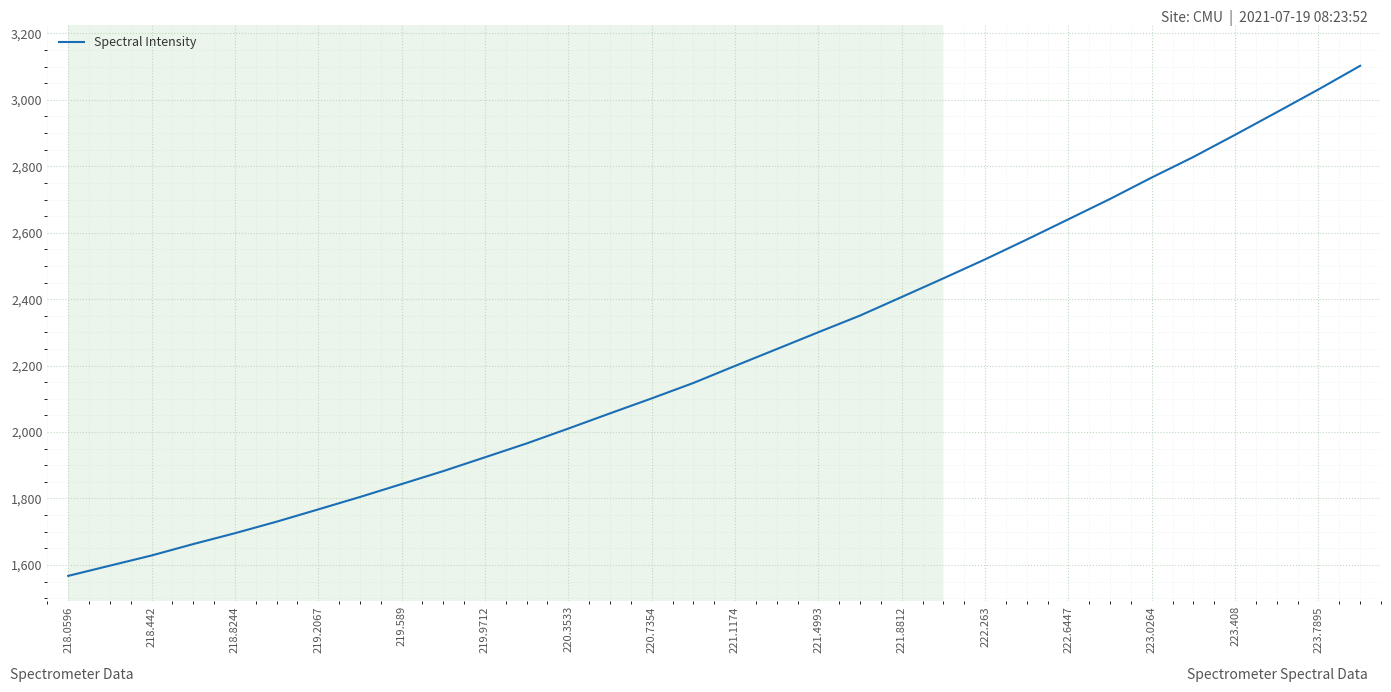

What is the greatest value displayed?

3102.5